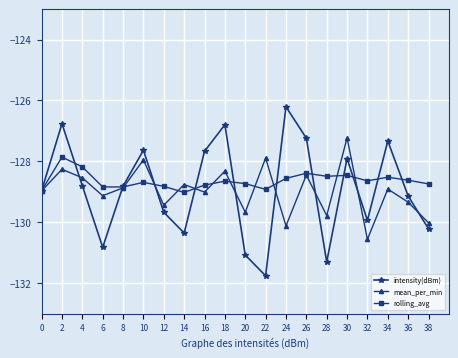

The value of intensity(dBm) at 26 is -52.7. True or false?

False